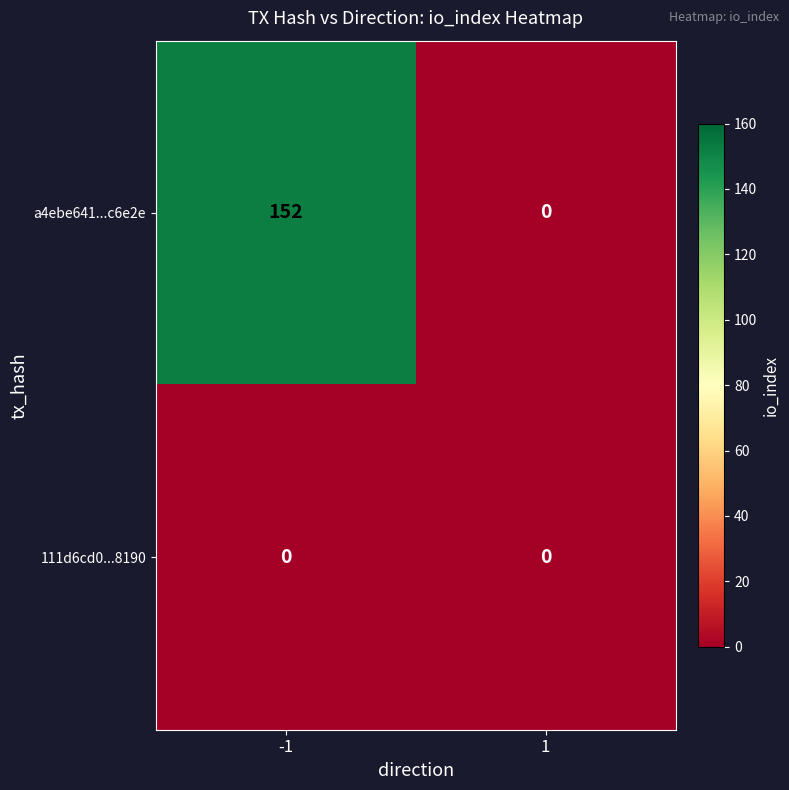

Count the number of categories in the chart.

2